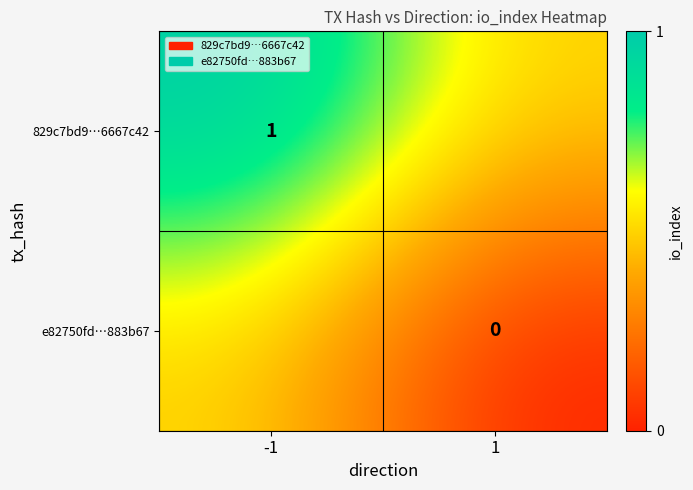

At how many categories does at least one series exceed 0?

2